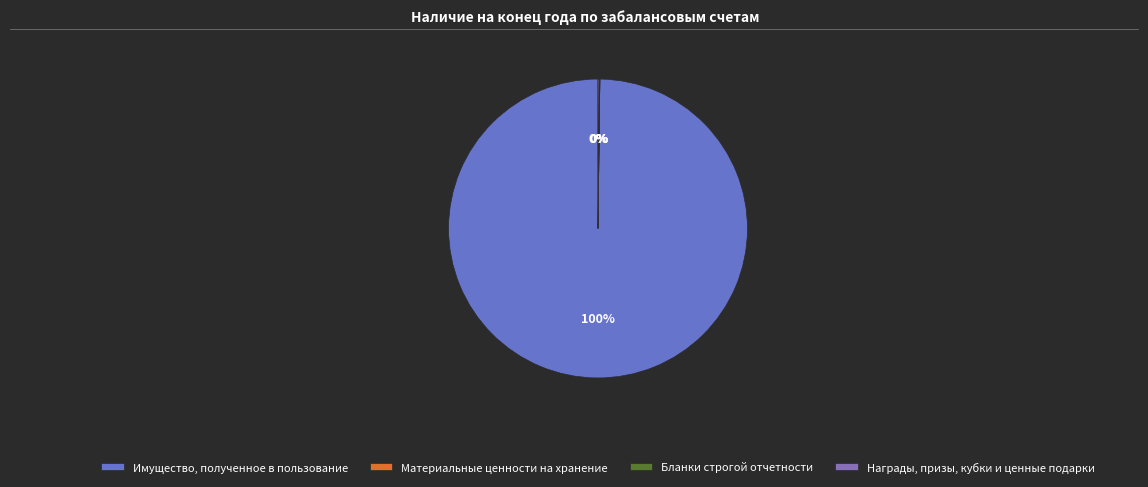

Is the sum of Материальные ценности на хранение and Награды, призы, кубки и ценные подарки greater than half?

No